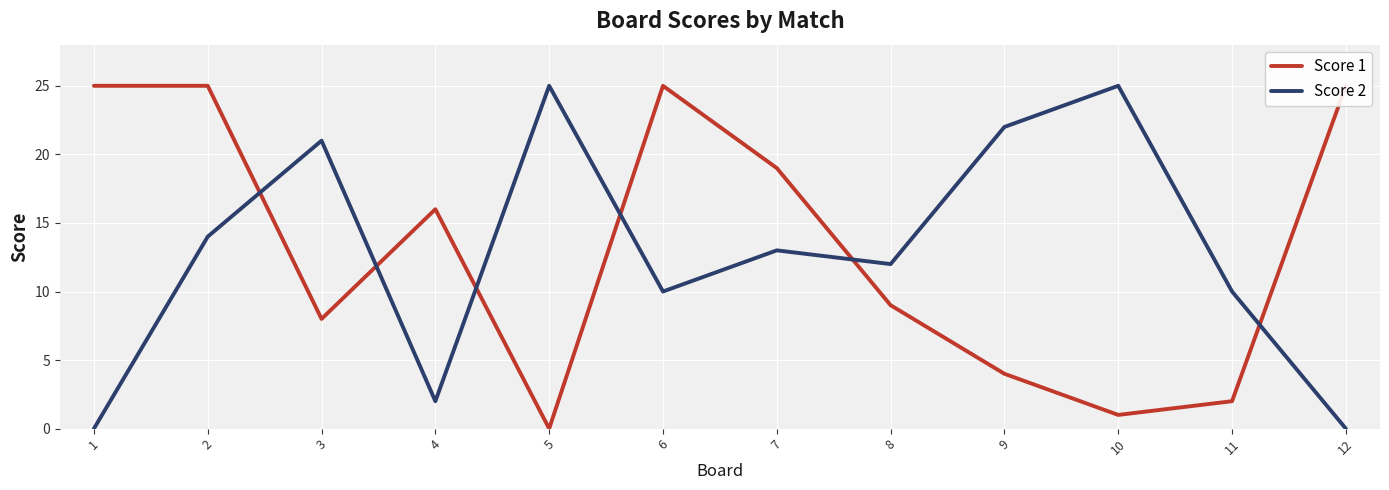

Reading right to left, transcribe all the data shown in this chart.

Score 1: 25	2	1	4	9	19	25	0	16	8	25	25
Score 2: 0	10	25	22	12	13	10	25	2	21	14	0